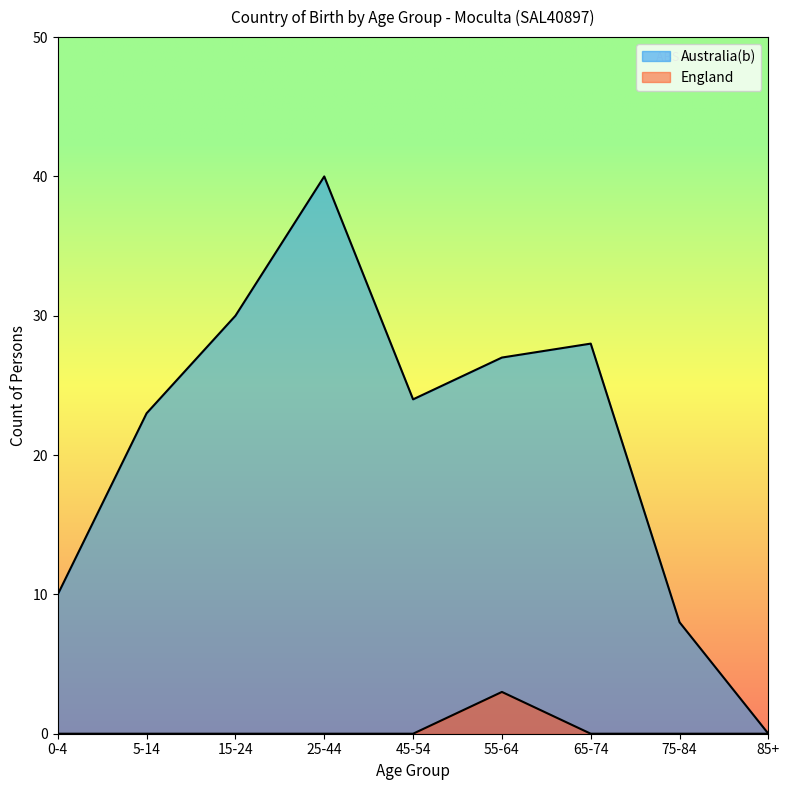

Reading left to right, extract all data points from this chart.

Australia(b): 10	23	30	40	24	27	28	8	0
England: 0	0	0	0	0	3	0	0	0